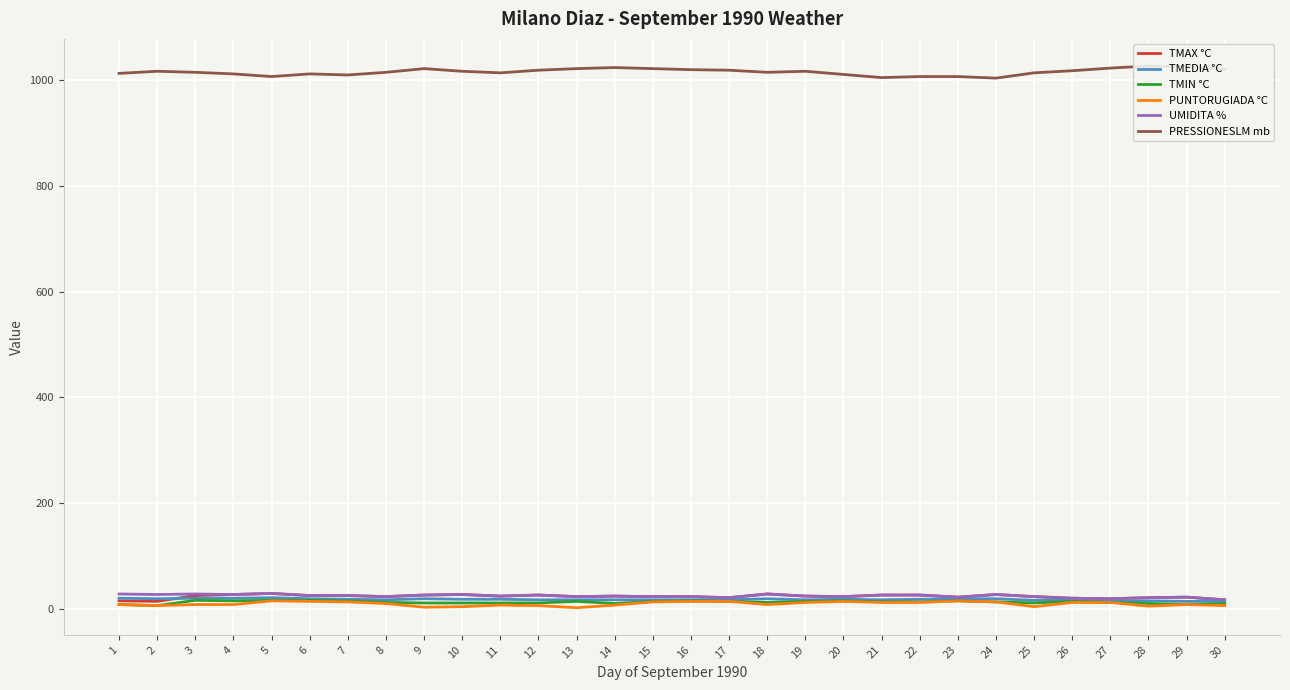

How many series are shown in this chart?

6